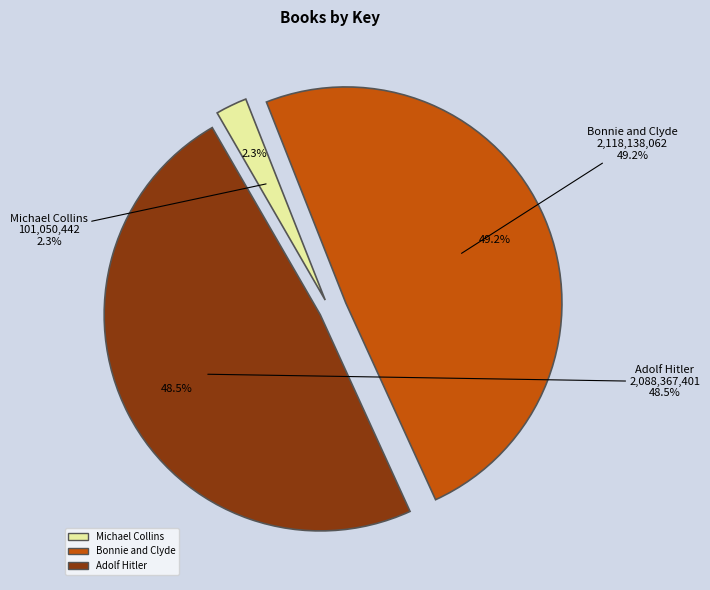

The Adolf Hitler slice represents 48% of the pie. True or false?

True